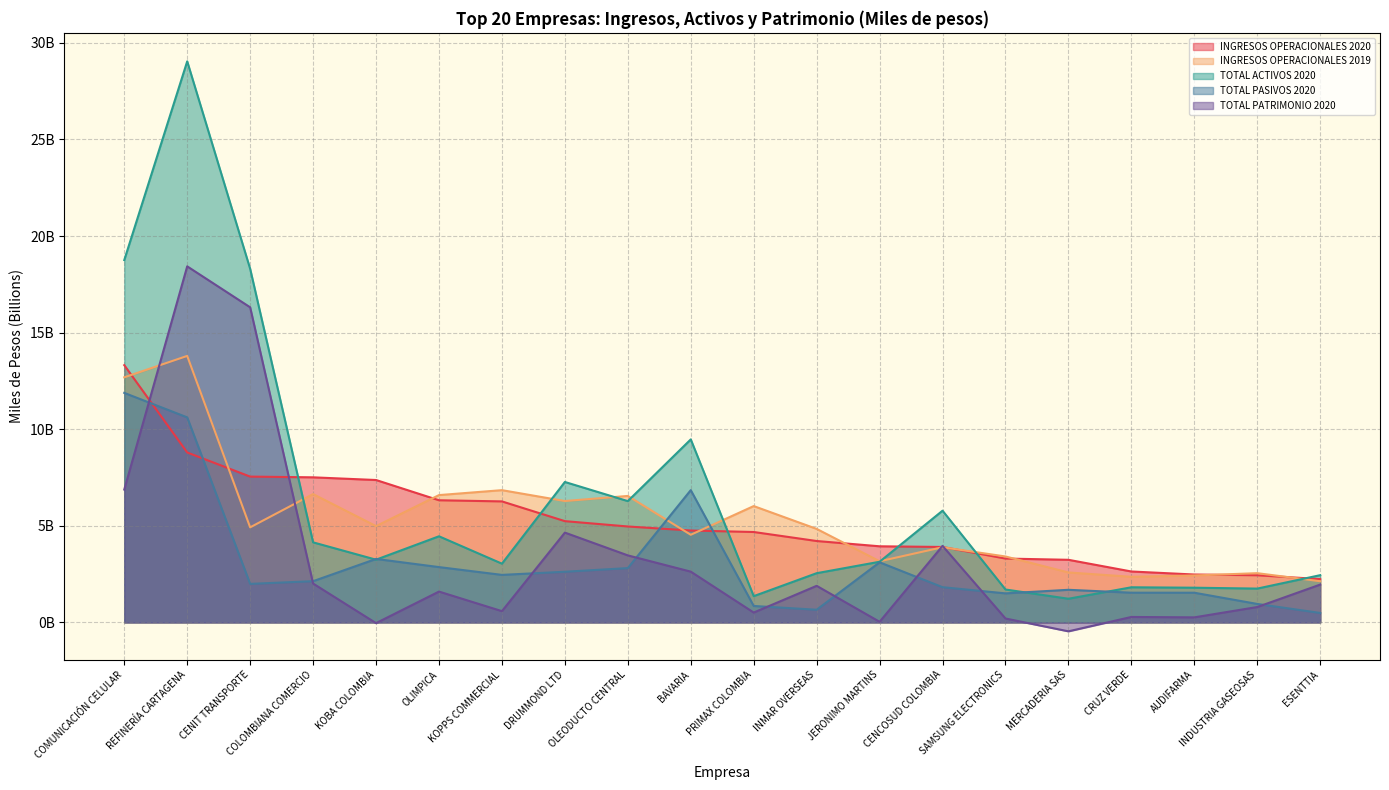

How many lines are shown in the chart?

5